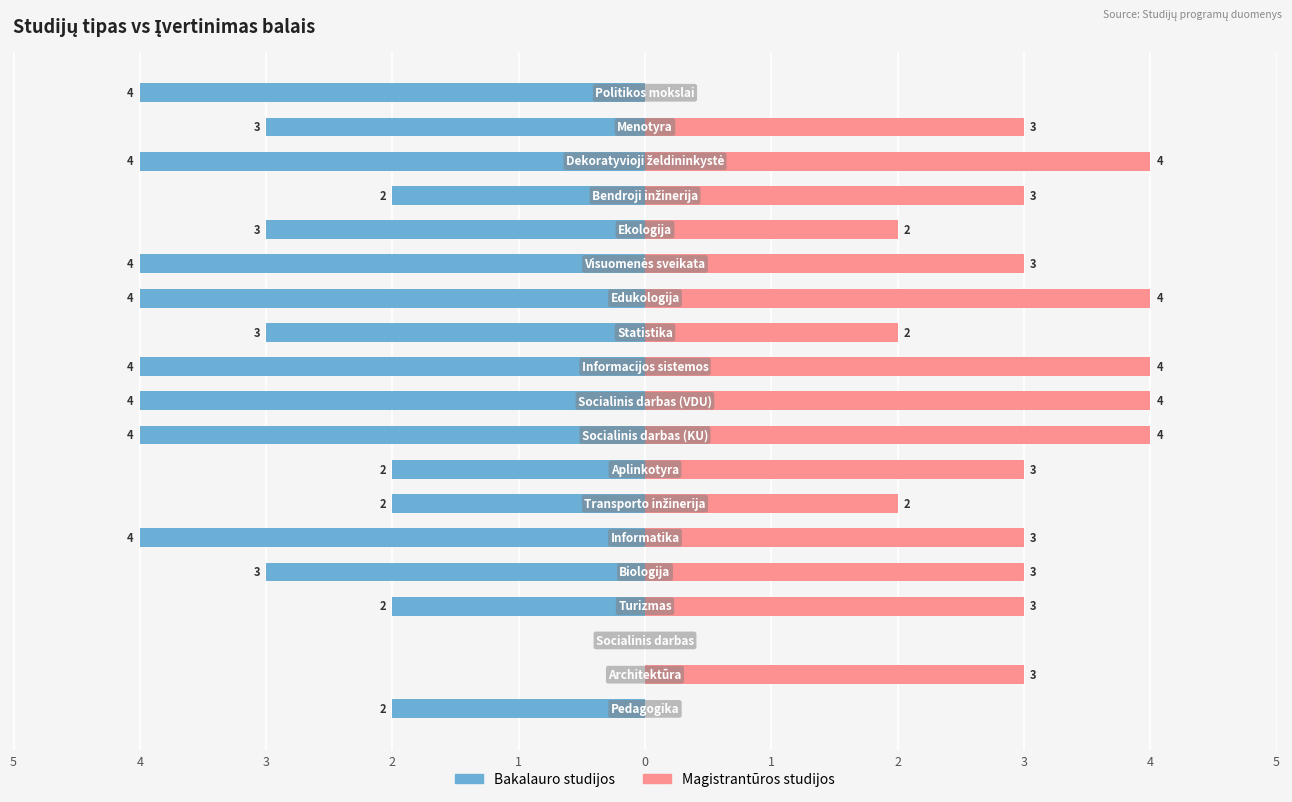

How many bars are there in total?

38